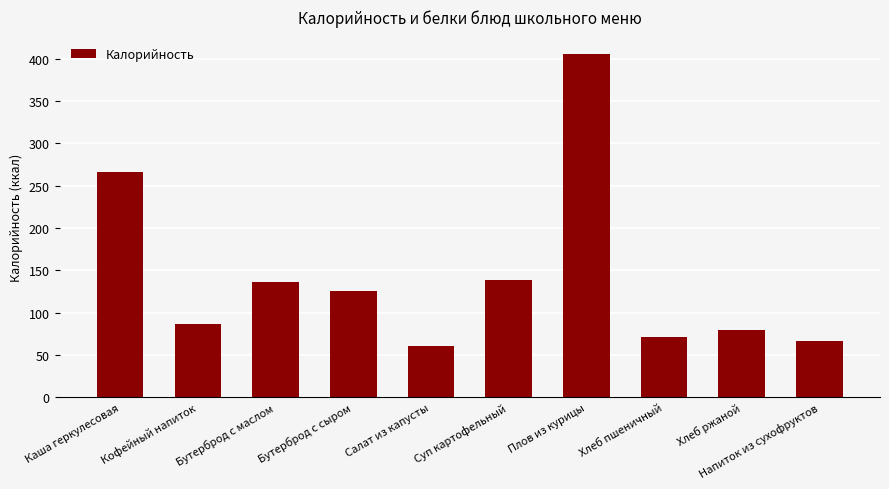

What is the greatest value displayed?

406